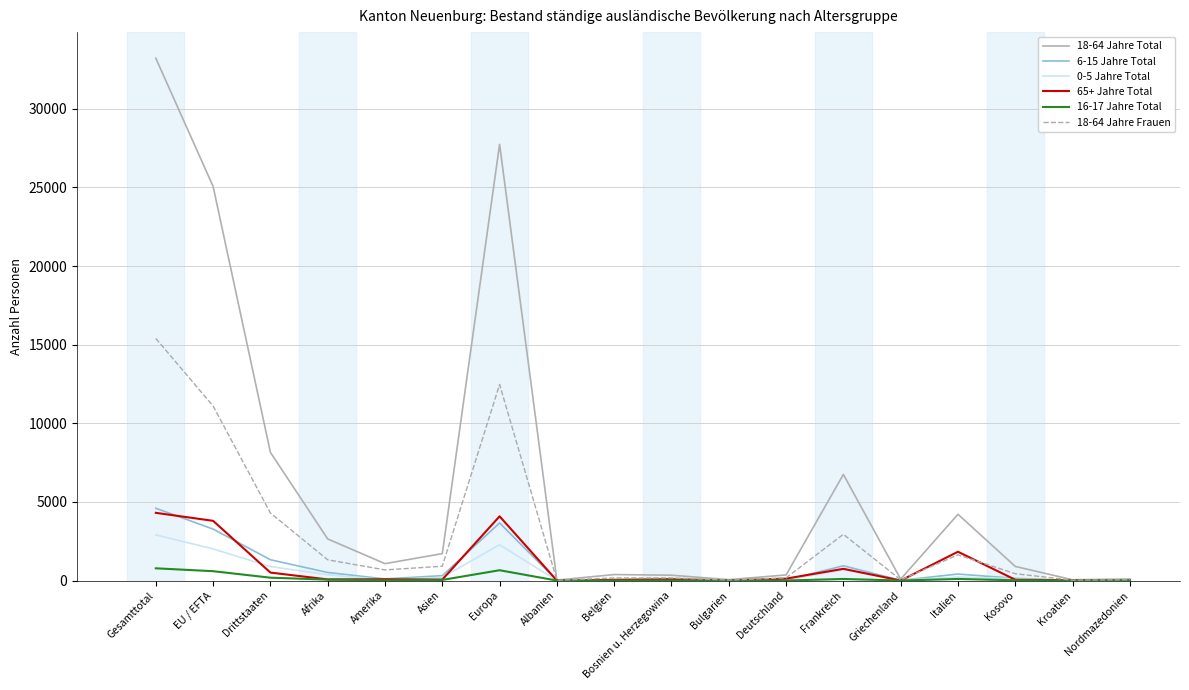

Is it true that 18-64 Jahre Total equals 47075 at Europa?

False